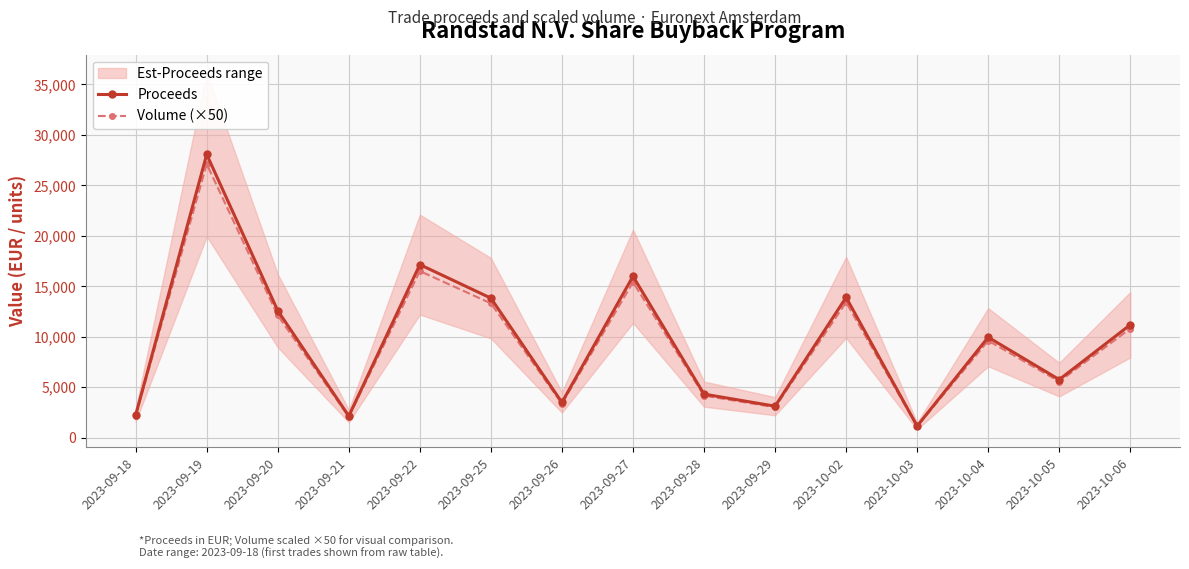

Rank the series by their average value, from lowest to highest.

Volume (×50), Proceeds